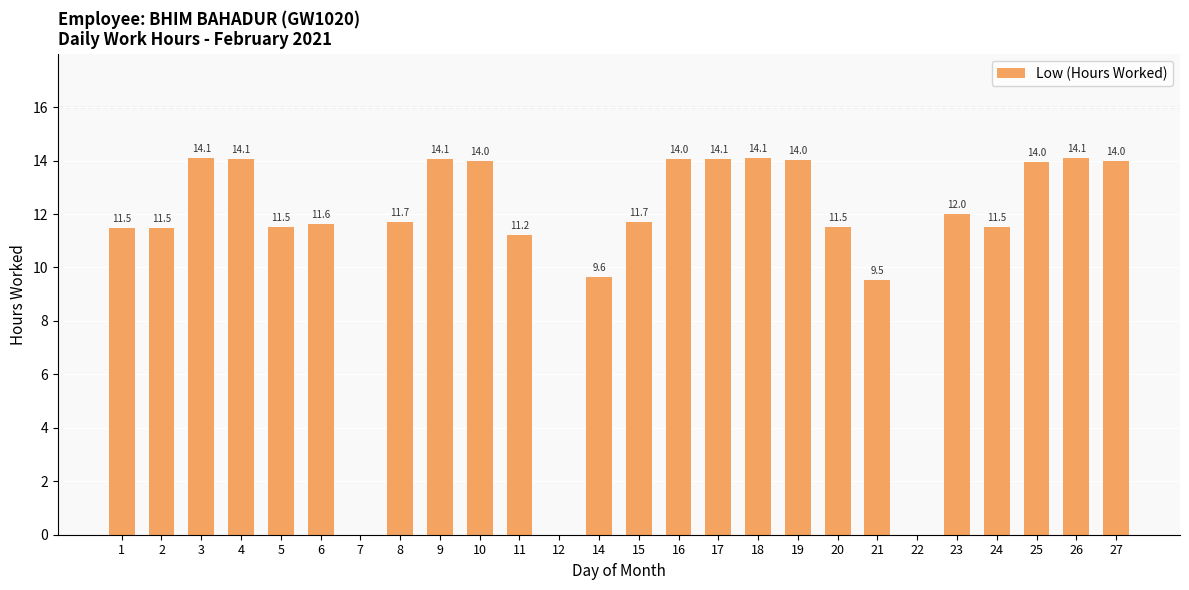

What is the sum of all values?

289.3